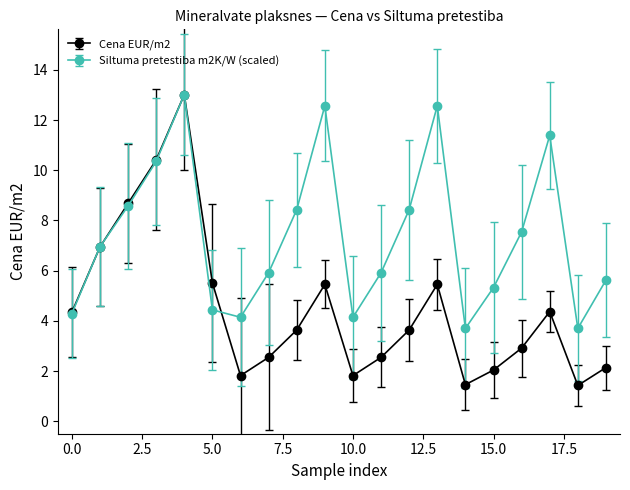

Which series has the largest total across all categories?

Siltuma pretestiba m2K/W (scaled)